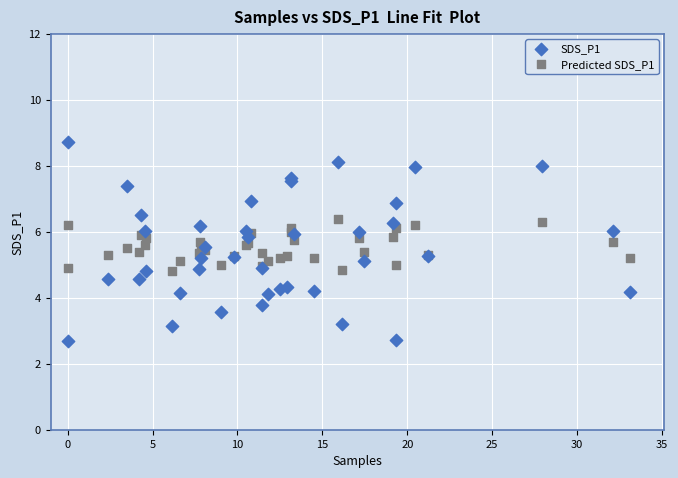

Which series has the widest spread of Y values?

SDS_P1